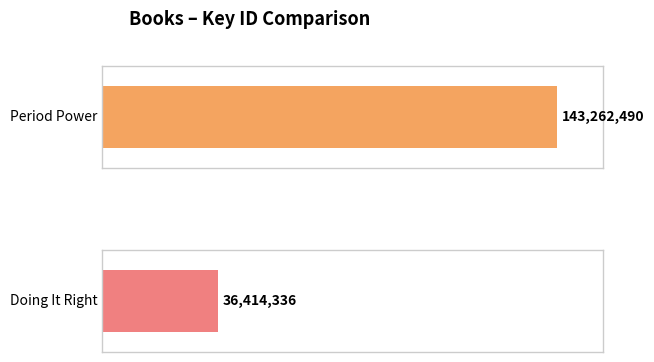

Which category has the lowest value across all series?

Doing It Right